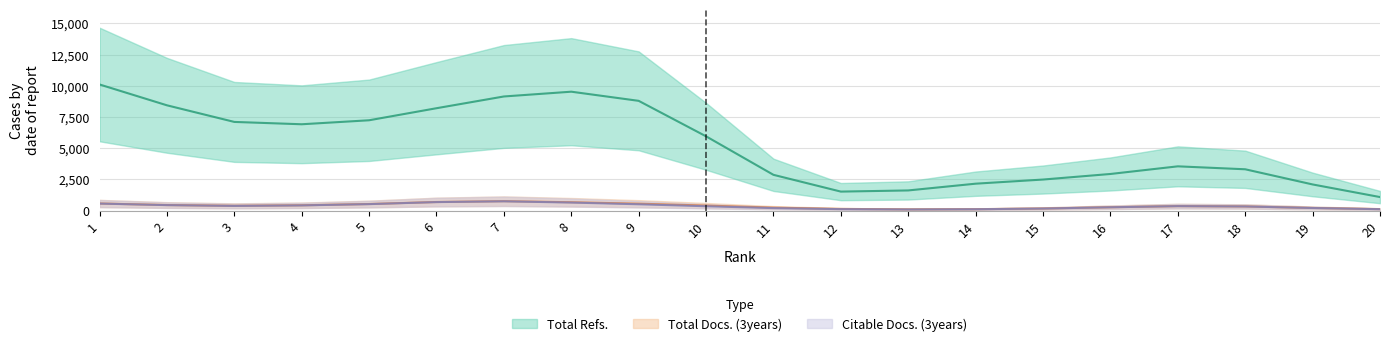

Where does the Citable Docs. (3years) series first go above 195?

1